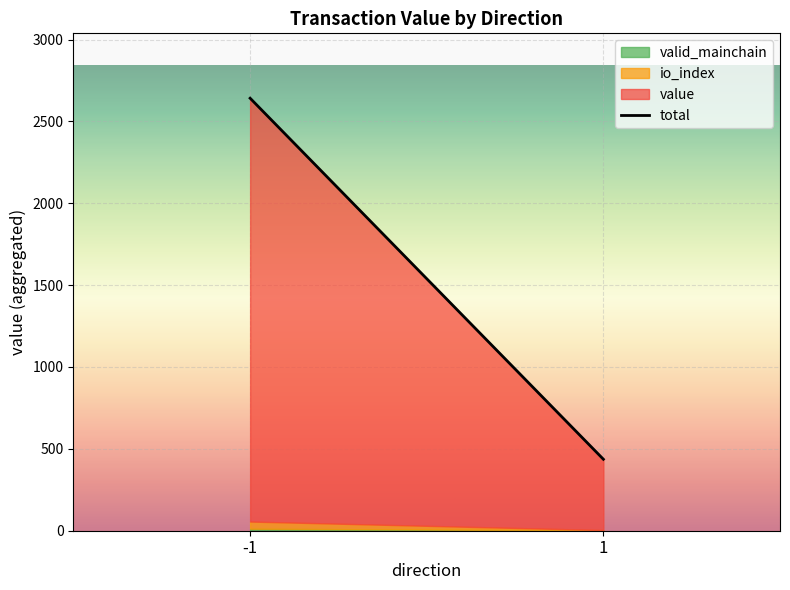

Rank the categories by value from highest to lowest.

-1, 1